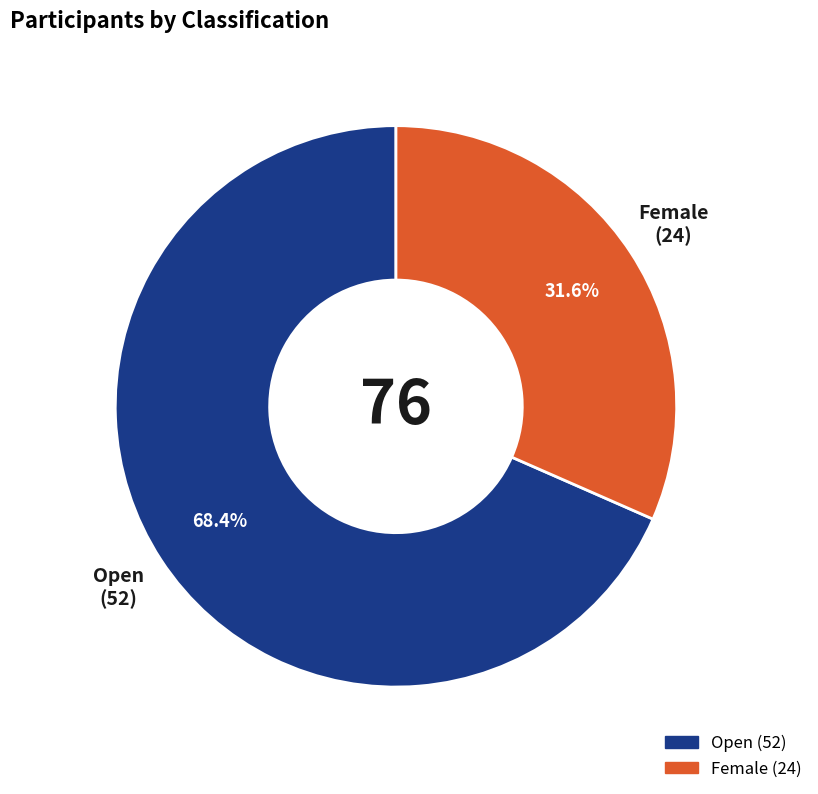

What is the smallest slice in the pie chart?

Female